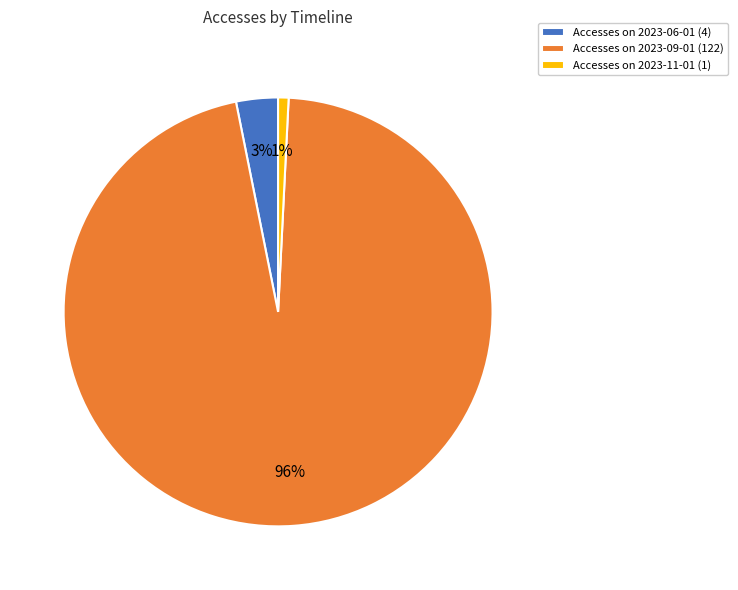

Between Accesses on 2023-11-01 (1) and Accesses on 2023-06-01 (4), which is larger?

Accesses on 2023-06-01 (4)